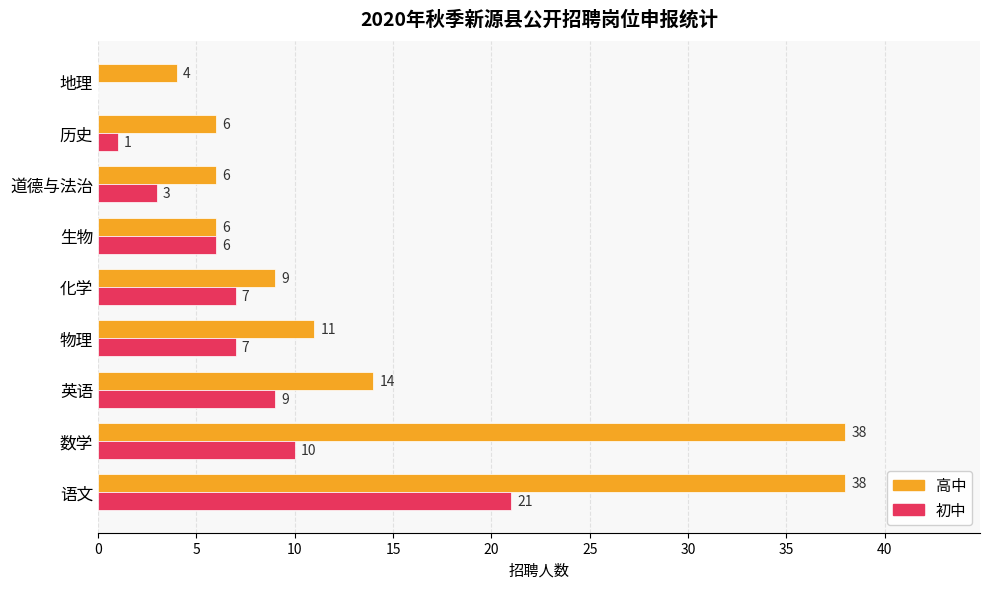

What is the sum of the 高中 values at 地理 and 化学?

13